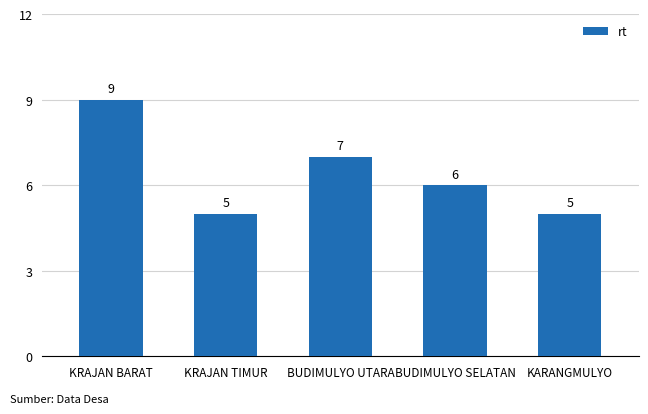

What is the sum of all values?

32